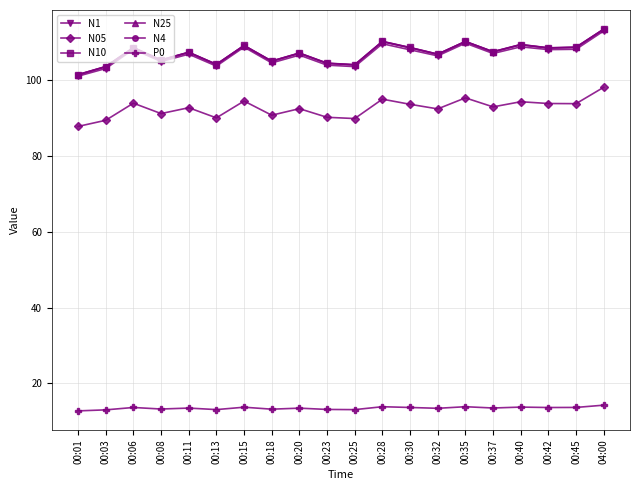

At which category does N4 reach its first local peak?

00:06